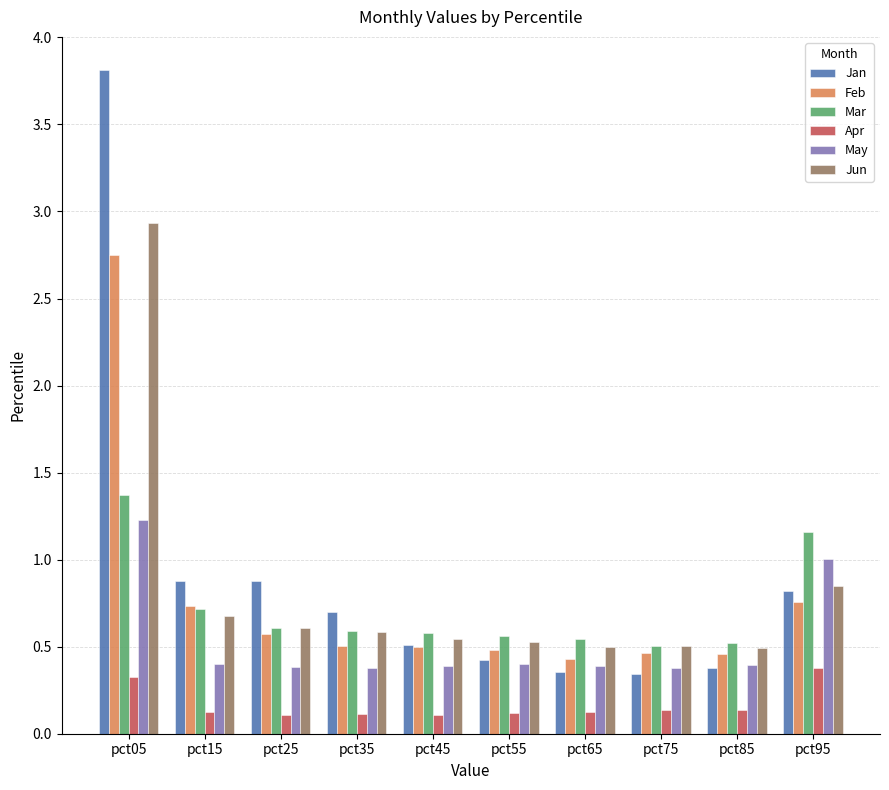

The value of Jun at pct55 is 0.5. True or false?

True